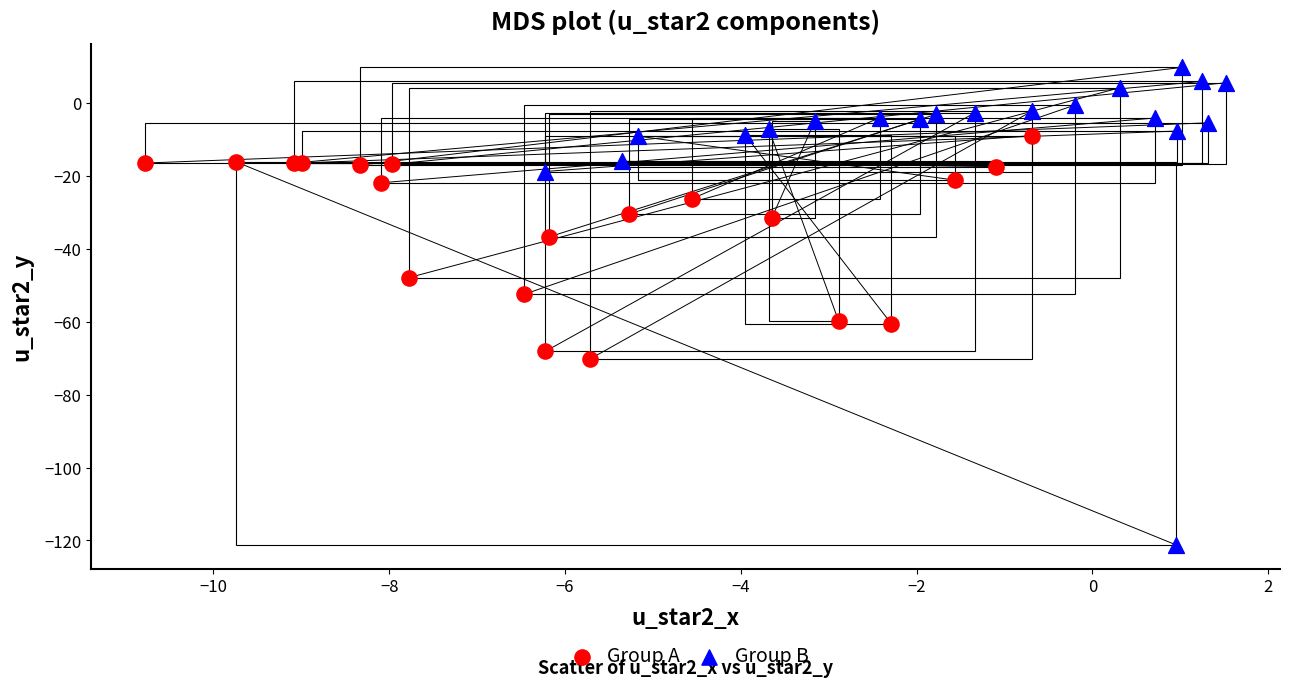

Which series has the largest Y range (max minus min)?

Group B